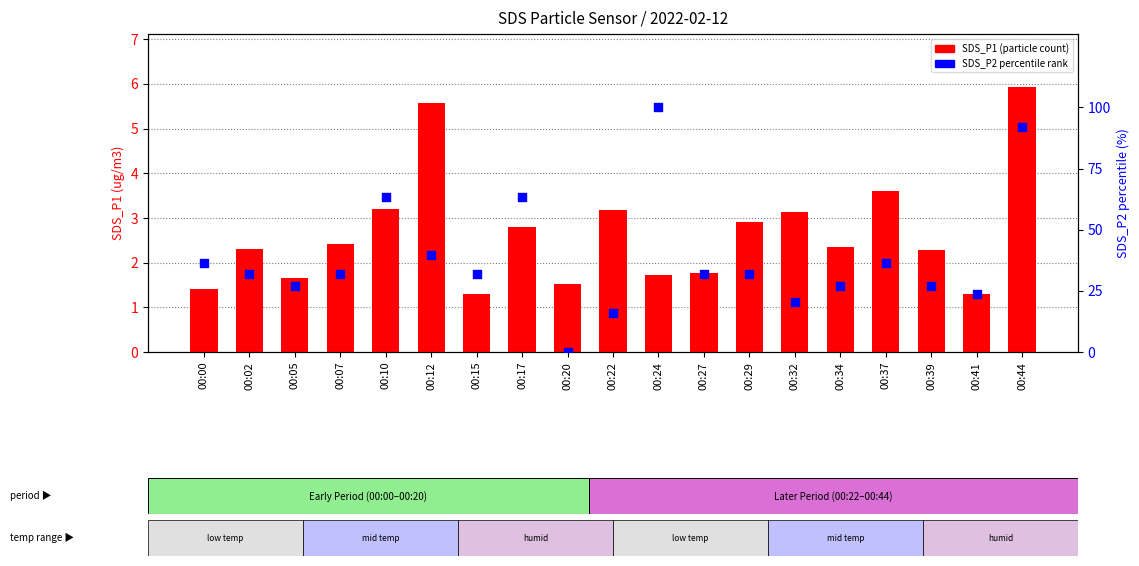

What are all the series names shown in the legend?

SDS_P1 (particle count), SDS_P2 percentile rank